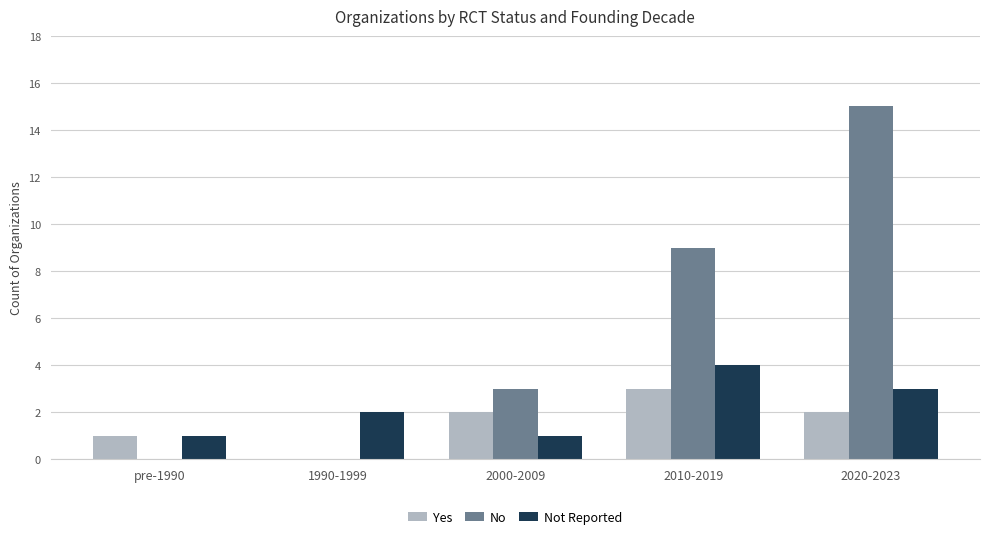

True or false: Not Reported has a value of 2 at pre-1990.

False